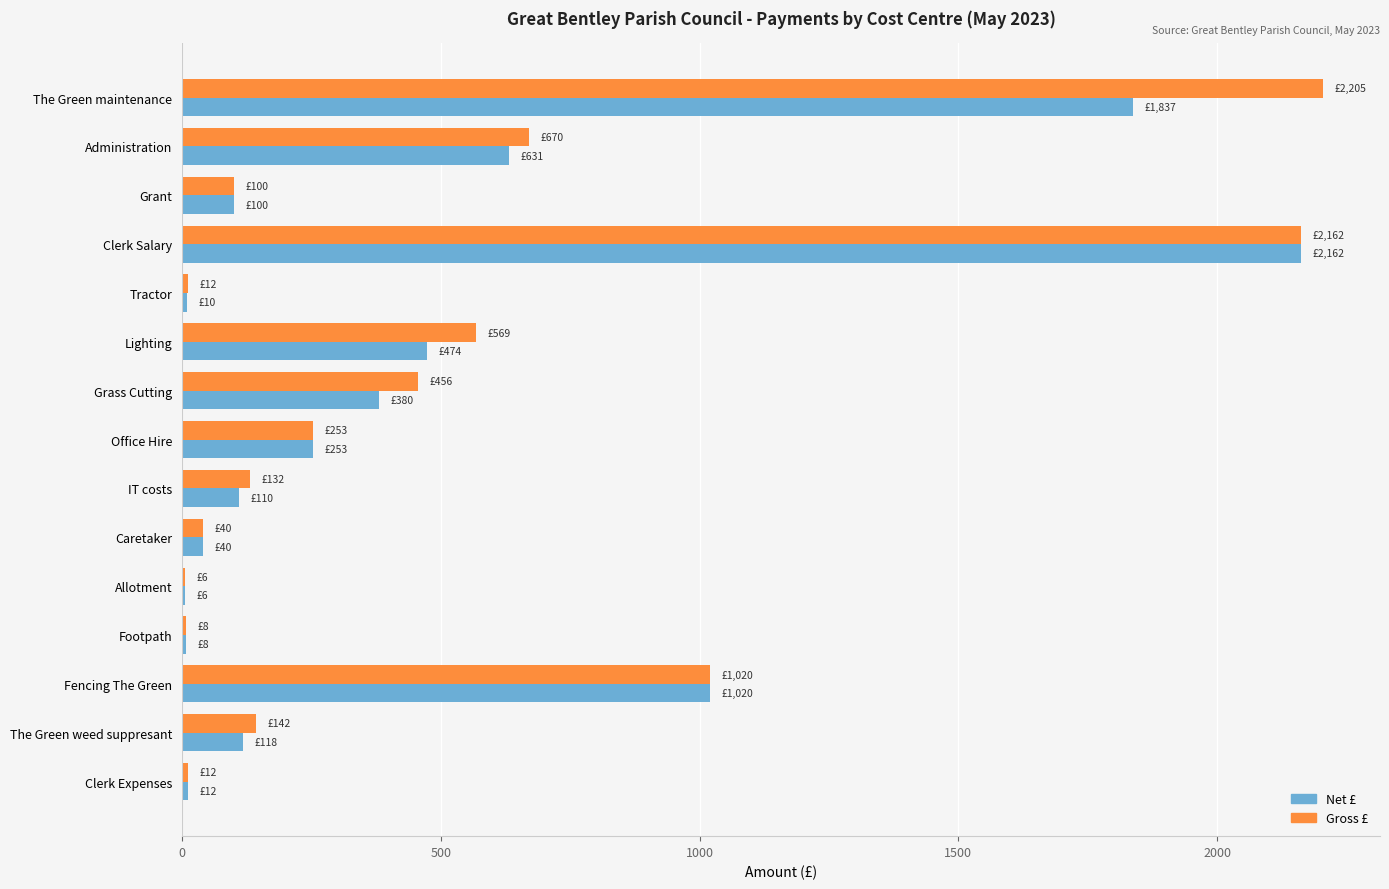

The value of Gross £ at Office Hire is 102.2. True or false?

False